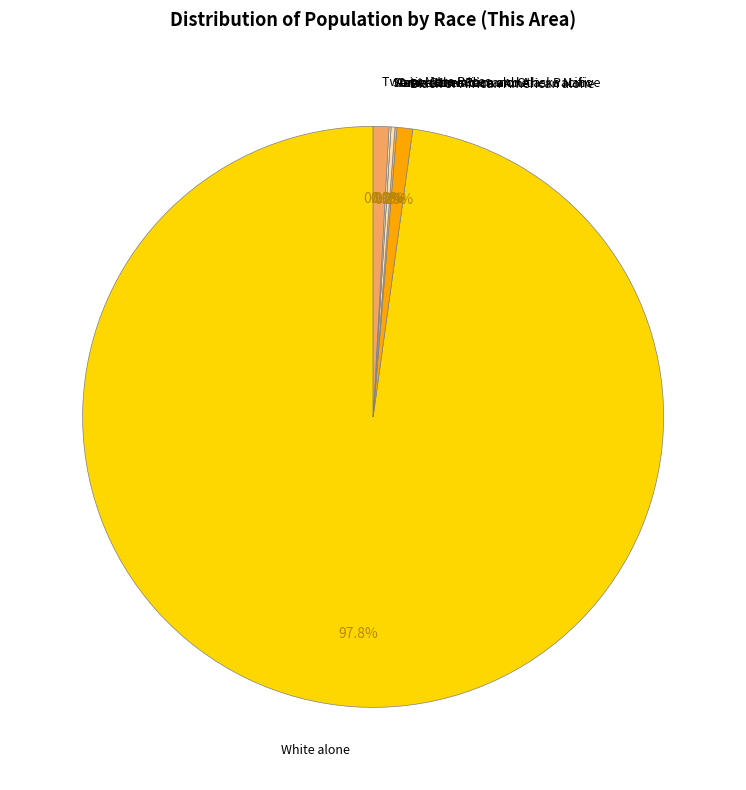

Rank the categories by value from lowest to highest.

Native Hawaiian and Other Pacific, American Indian and Alaska Native, Some Other Race alone, Asian alone, Black or African American alone, Two or More Races, White alone